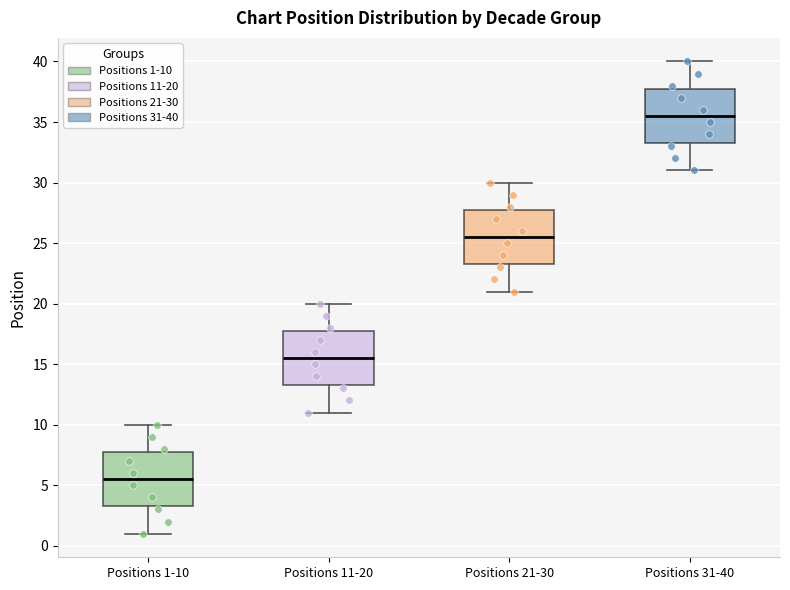

Reading left to right, transcribe this box plot: for each box, give where its median line is, the range the box spans, and where its two whiskers end, as read against the y-axis. The values are not printed on the chart, so give them approximately, as read against the axis.

Positions 1-10: median 5.5, box 3.5 to 8.0, whiskers 1.0 to 10.0
Positions 11-20: median 15.5, box 13.5 to 18.0, whiskers 11.0 to 20.0
Positions 21-30: median 25.5, box 23.5 to 28.0, whiskers 21.0 to 30.0
Positions 31-40: median 35.5, box 33.5 to 38.0, whiskers 31.0 to 40.0